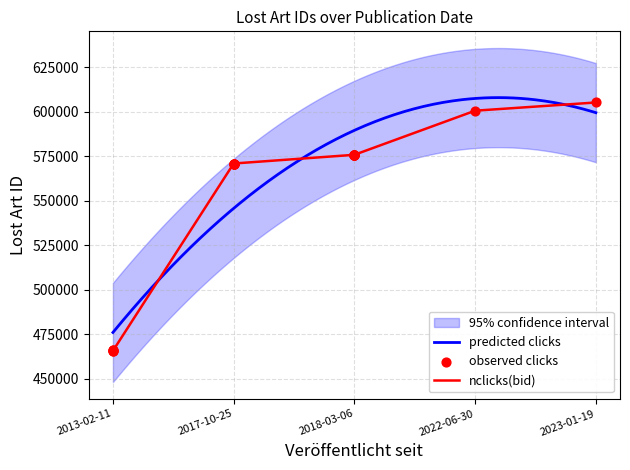

What is the ratio of the value at 2017-10-25 to the value at 2018-03-06?

1.0